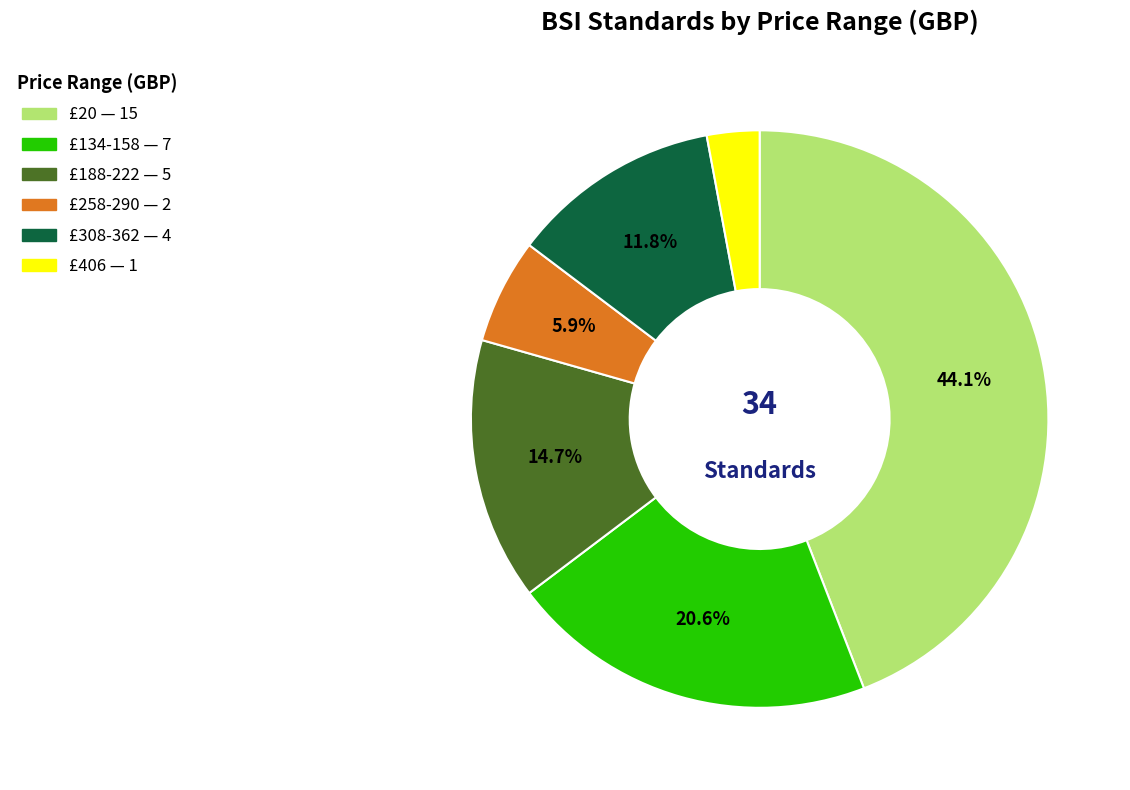

Does any single category account for the majority?

No